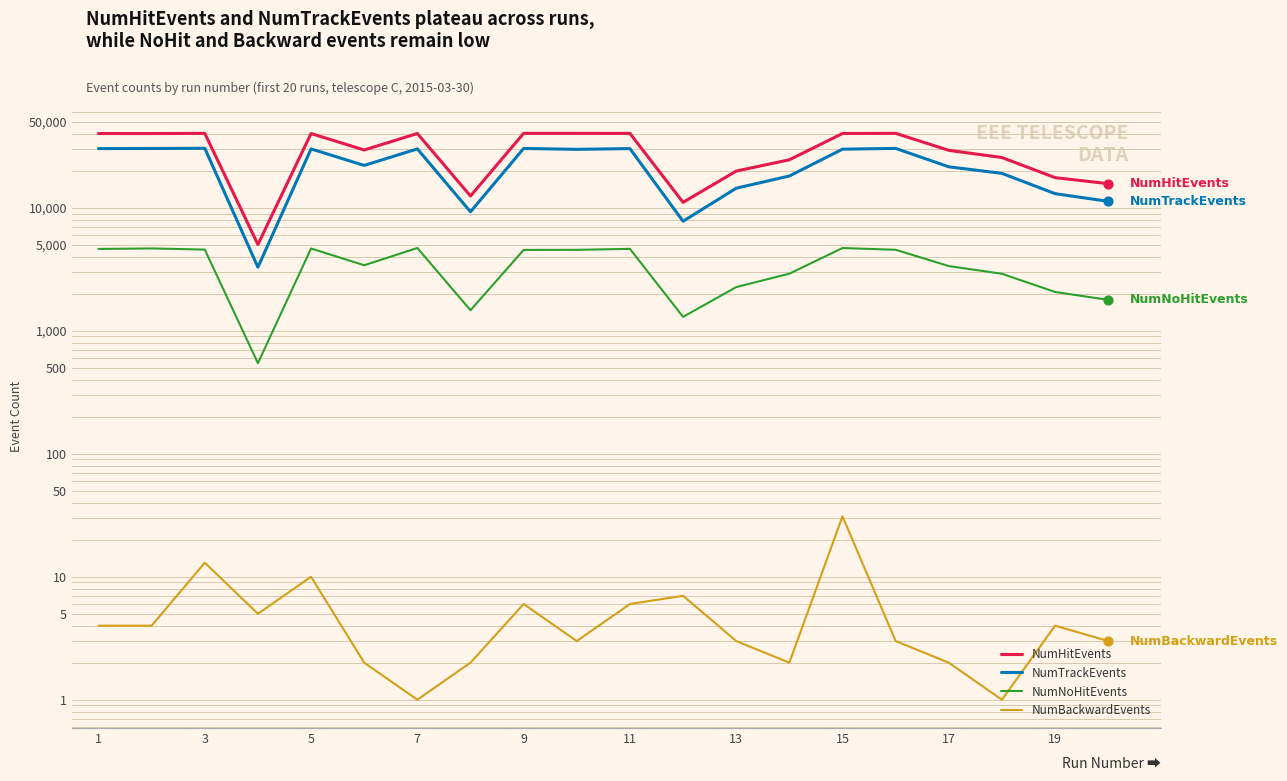

Is the value of NumTrackEvents at 10 greater than the value of NumBackwardEvents at 19?

Yes